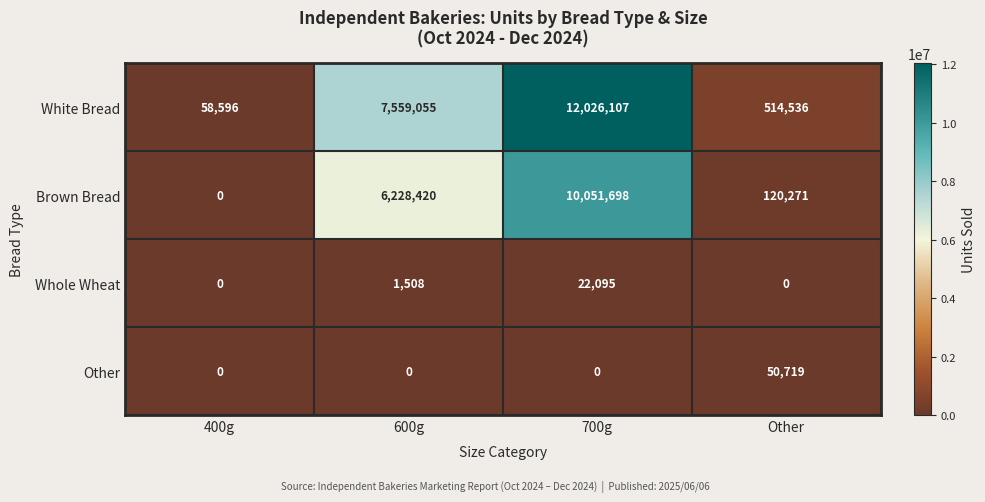

List the series in order of their peak value, highest first.

White Bread, Brown Bread, Other, Whole Wheat